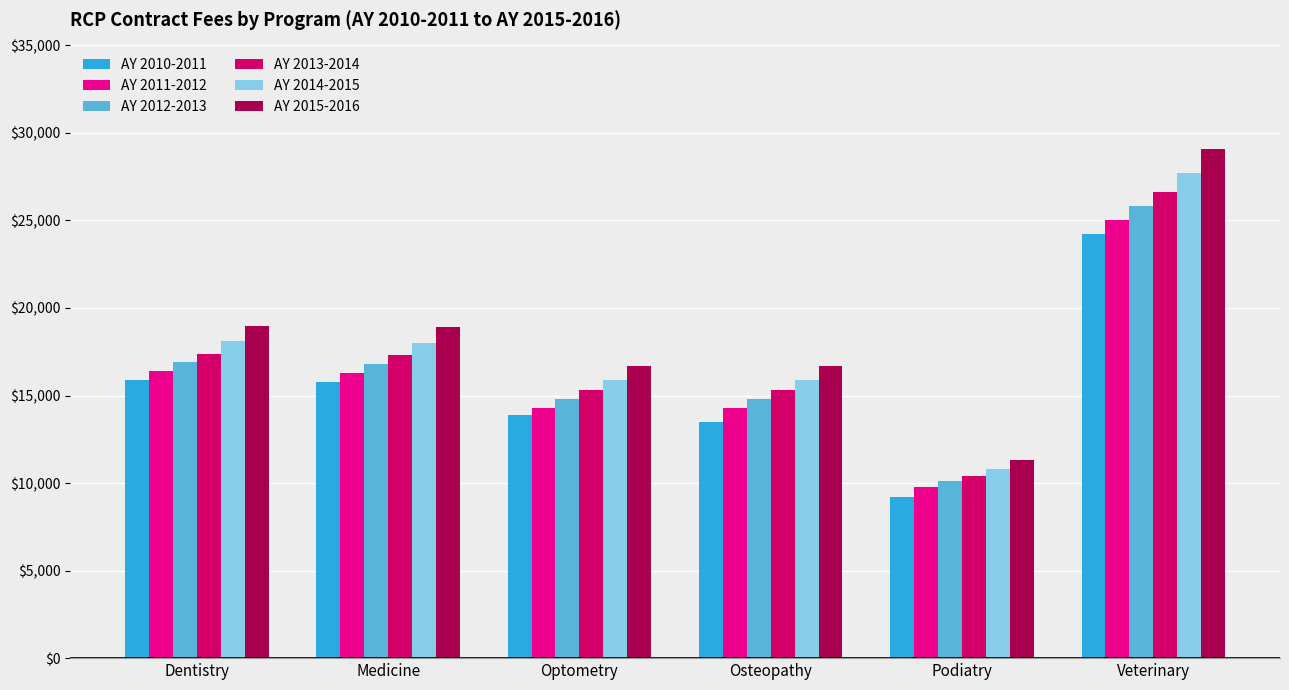

What value does the AY 2014-2015 series have at Medicine?

18000